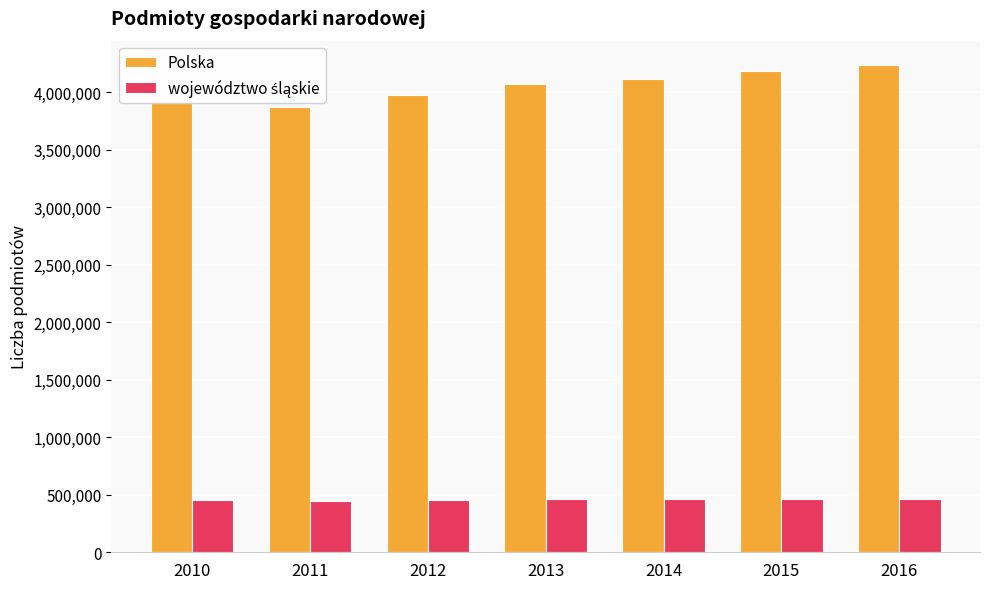

Which series has the largest range (max minus min)?

Polska